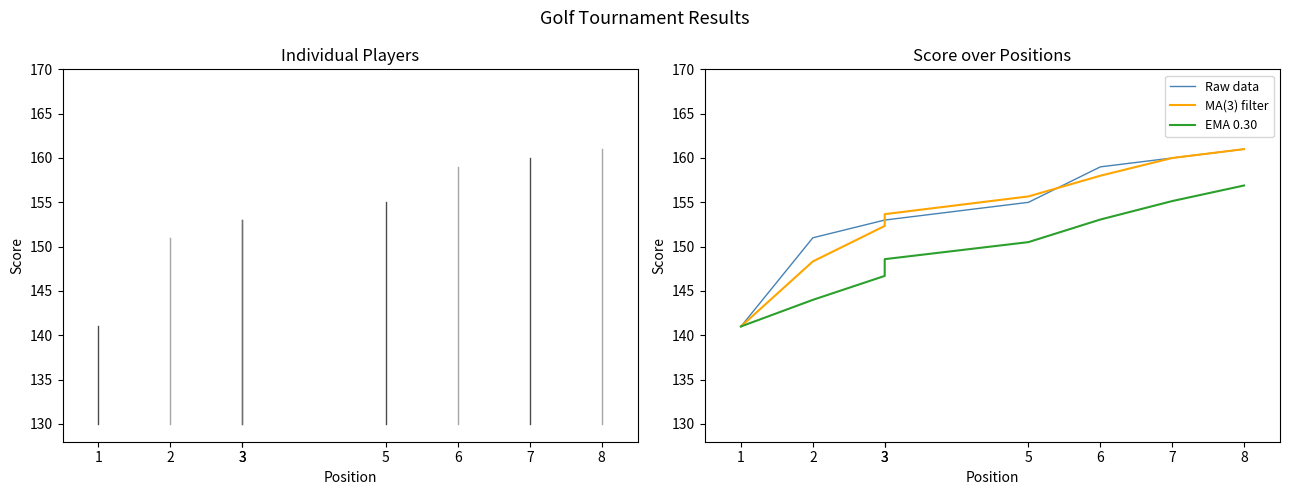

The chart shows a value of 40 at 2. True or false?

False